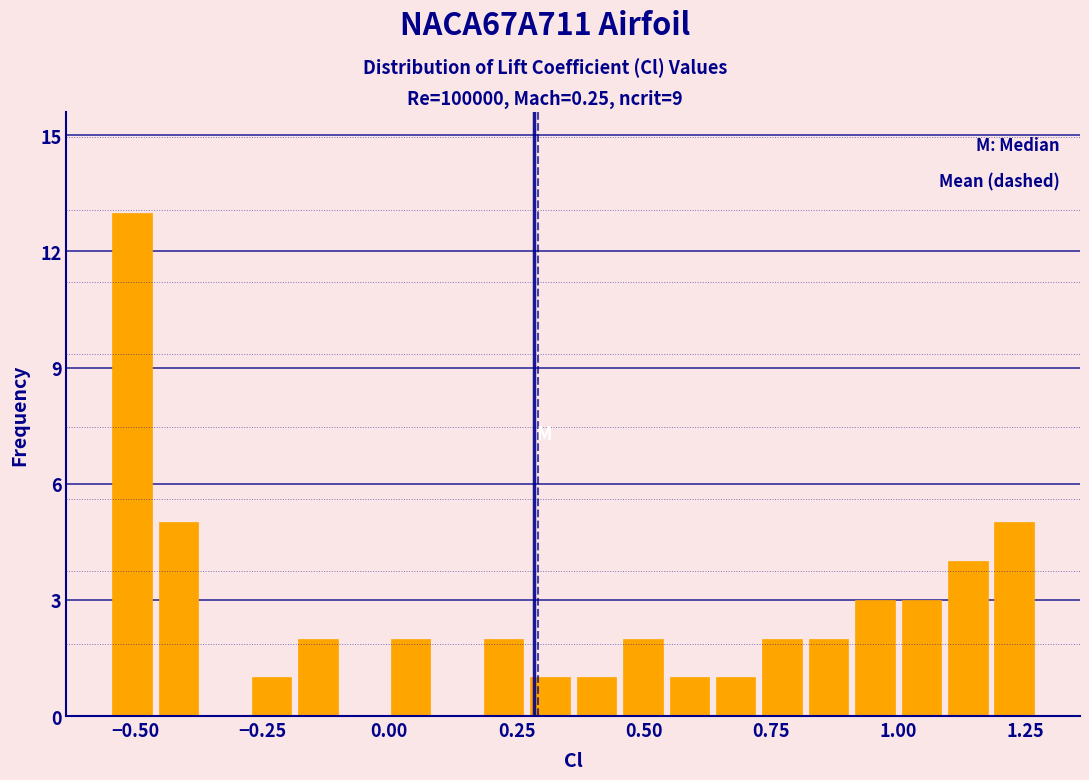

Around what value on the x-axis is the tallest bar? Give the approximate position of its centre, as read against the axis.

-0.50